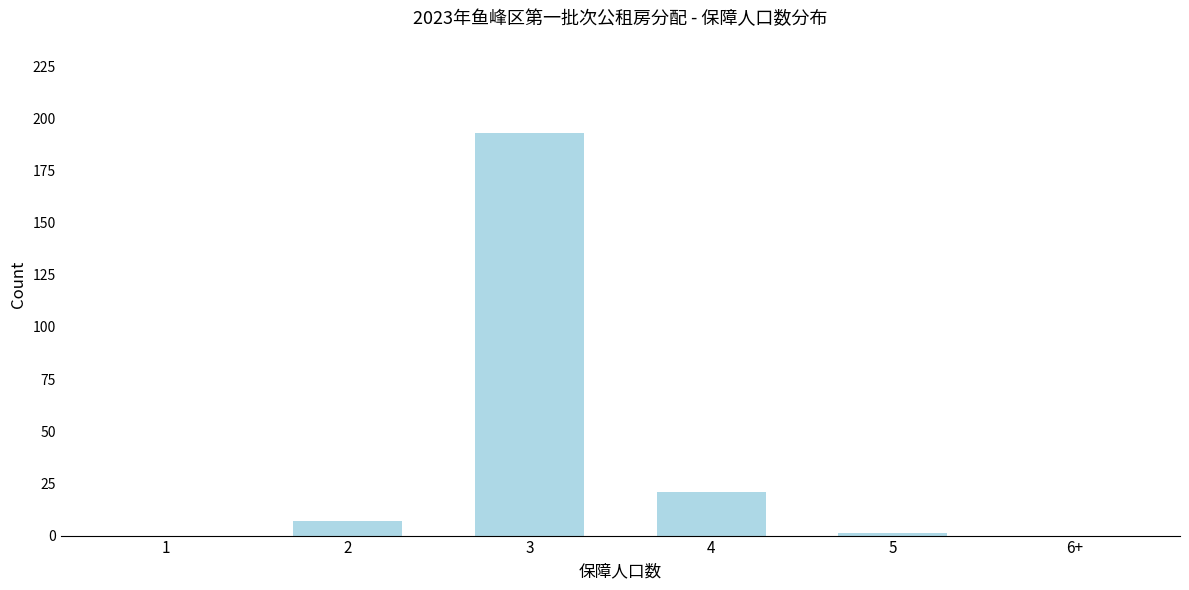

Reading left to right, extract all data points from this chart.

1=0	2=7	3=193	4=21	5=1	6+=0